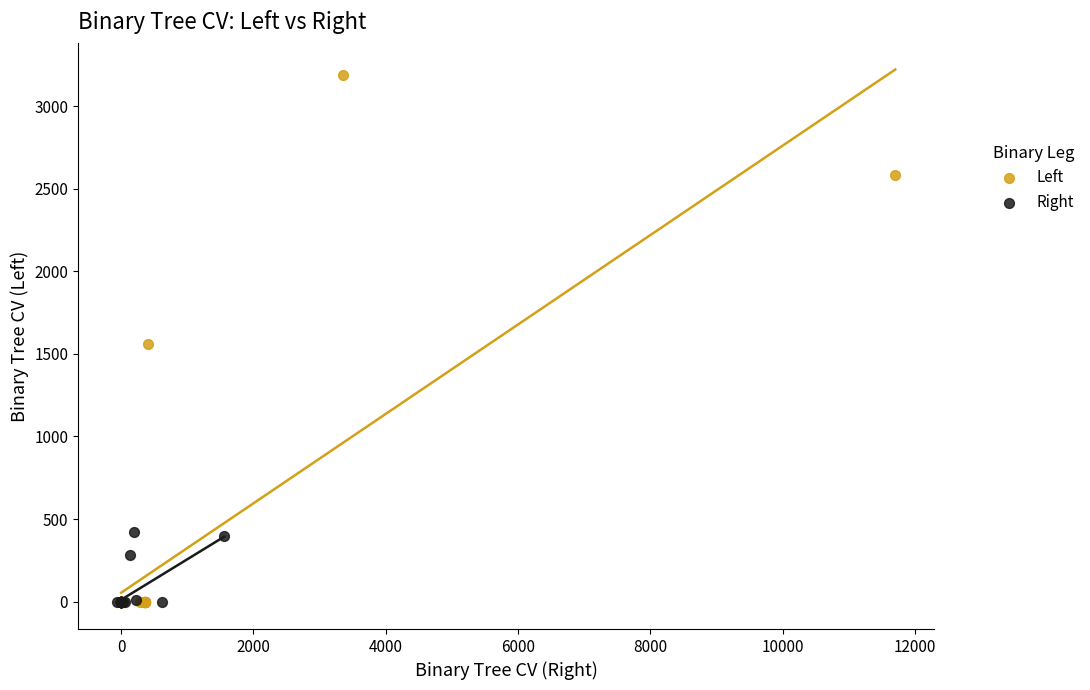

Which series has the largest Y range (max minus min)?

Left